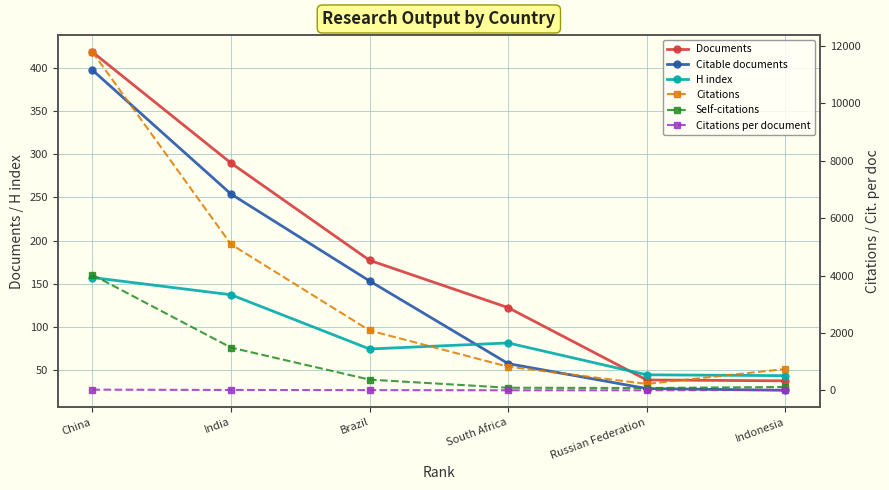

Rank the series at South Africa from lowest to highest value.

Citations per document, Citable documents, H index, Self-citations, Documents, Citations